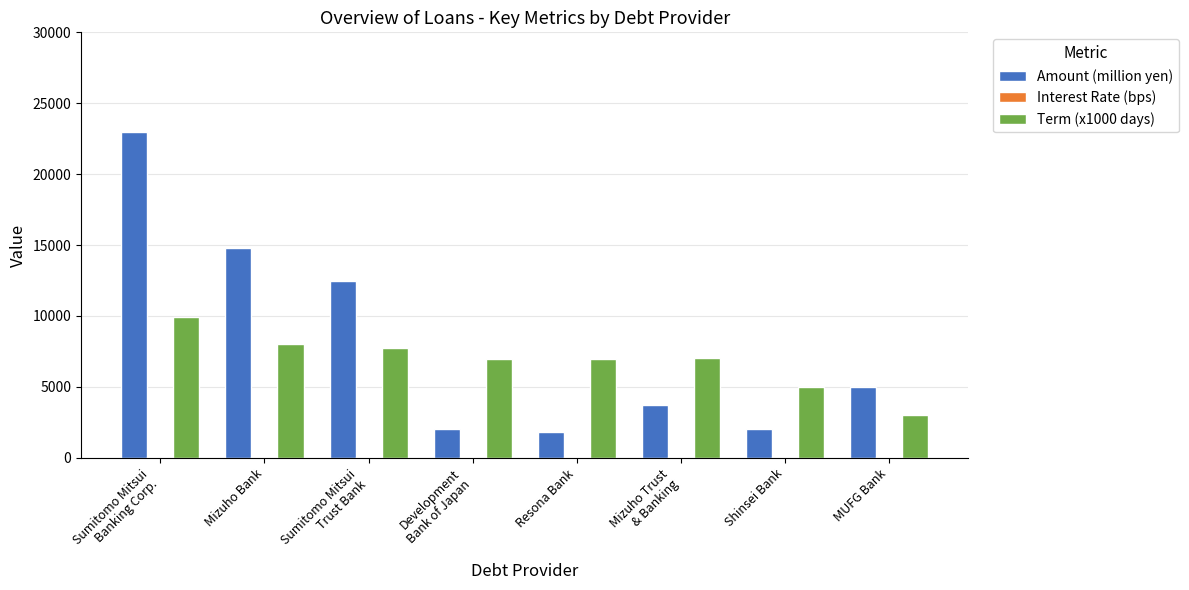

What is the highest value of the Term (x1000 days) series?

9960.0